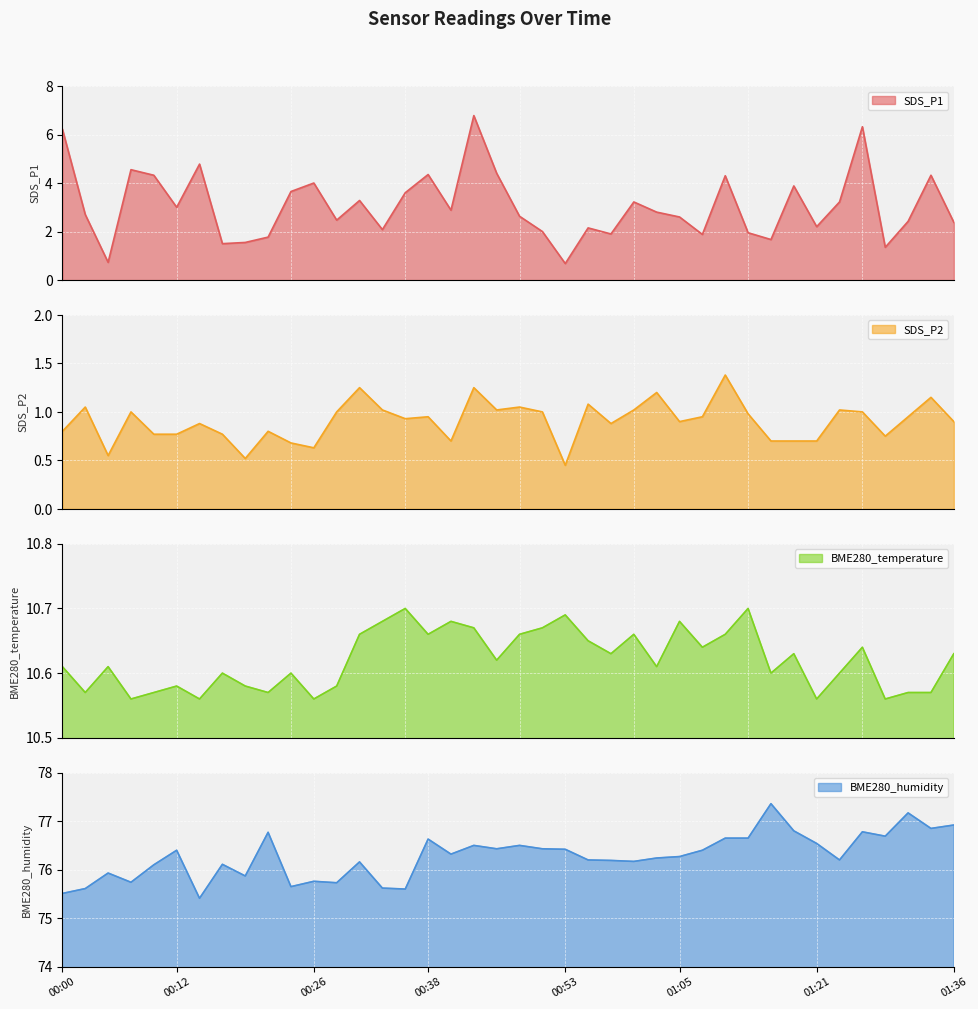

At which label does BME280_temperature reach its minimum?

00:07